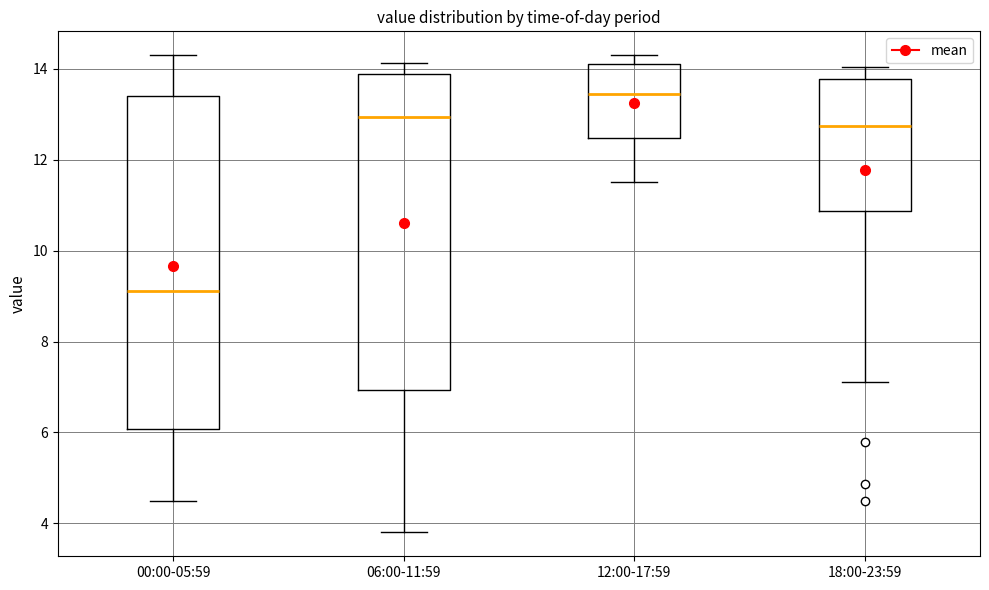

Where is the lower edge of the box for 18:00-23:59 on the y-axis? The values are not printed on the chart, so give them approximately, as read against the axis.

10.8